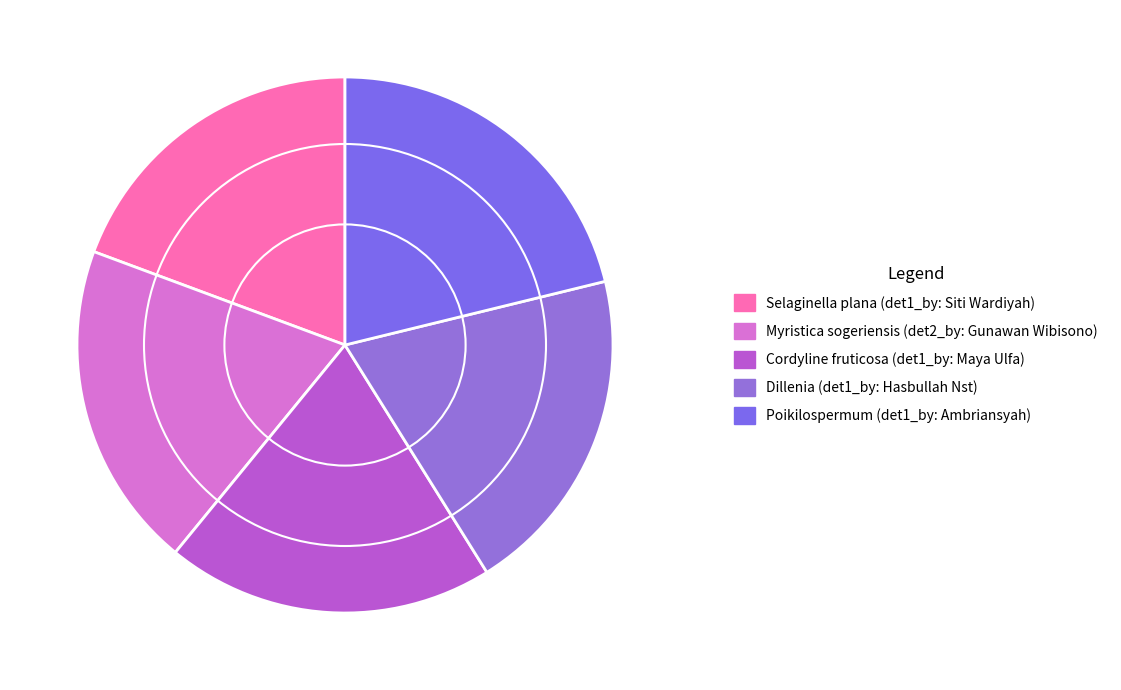

Do Poikilospermum (det1_by: Ambriansyah) and Myristica sogeriensis (det2_by: Gunawan Wibisono) together represent more than half of the pie?

No